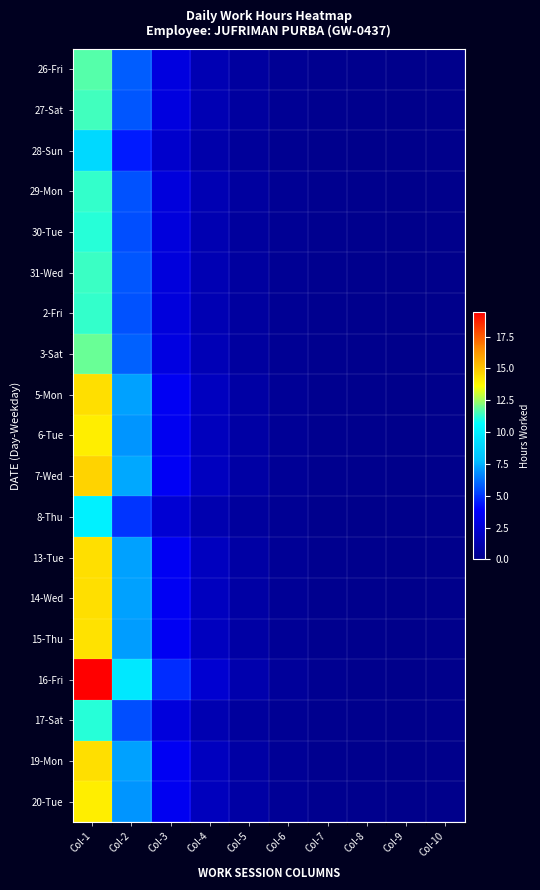

Rank the series at Col-9 from highest to lowest value.

16-Fri, 7-Wed, 13-Tue, 14-Wed, 5-Mon, 19-Mon, 15-Thu, 20-Tue, 6-Tue, 3-Sat, 26-Fri, 27-Sat, 31-Wed, 29-Mon, 2-Fri, 17-Sat, 30-Tue, 8-Thu, 28-Sun